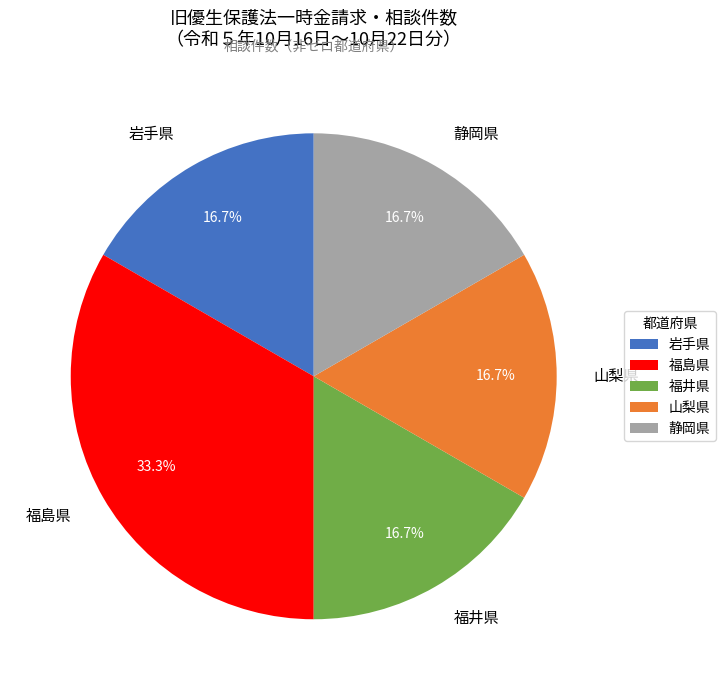

How many segments does this pie chart have?

5